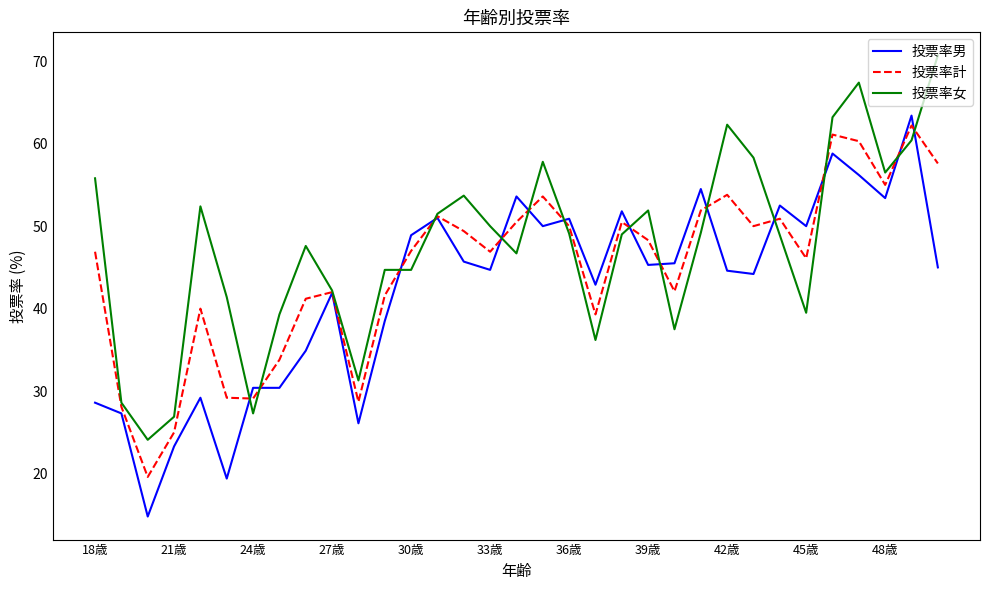

Rank the series by their average value, from highest to lowest.

投票率女, 投票率計, 投票率男